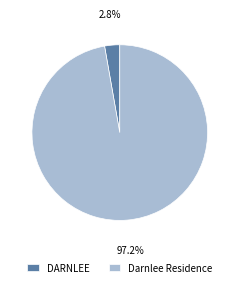

Between DARNLEE and Darnlee Residence, which is larger?

Darnlee Residence